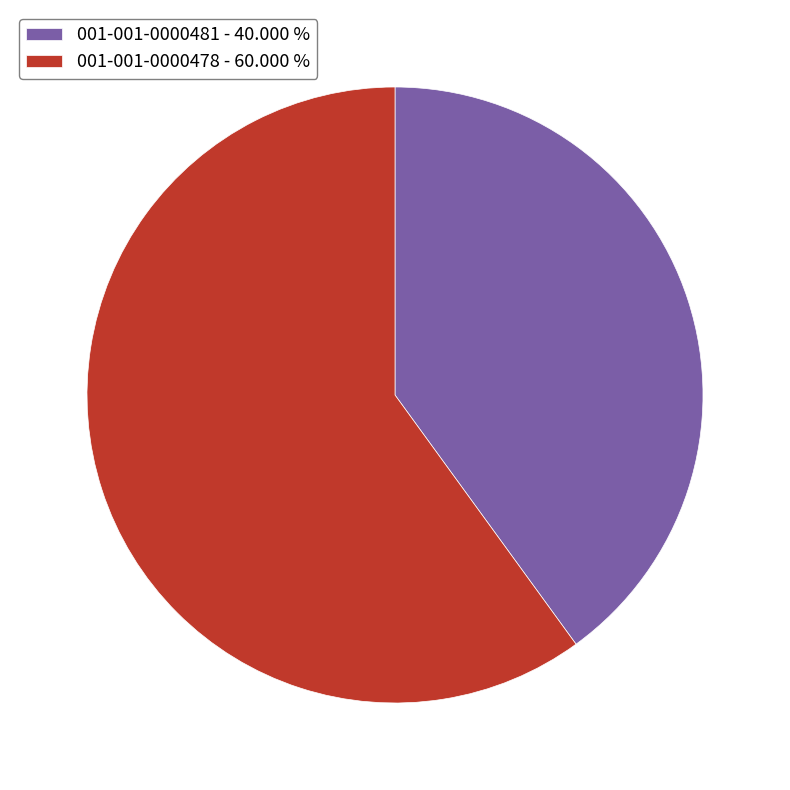

True or false: 001-001-0000481 accounts for 40% of the total.

True